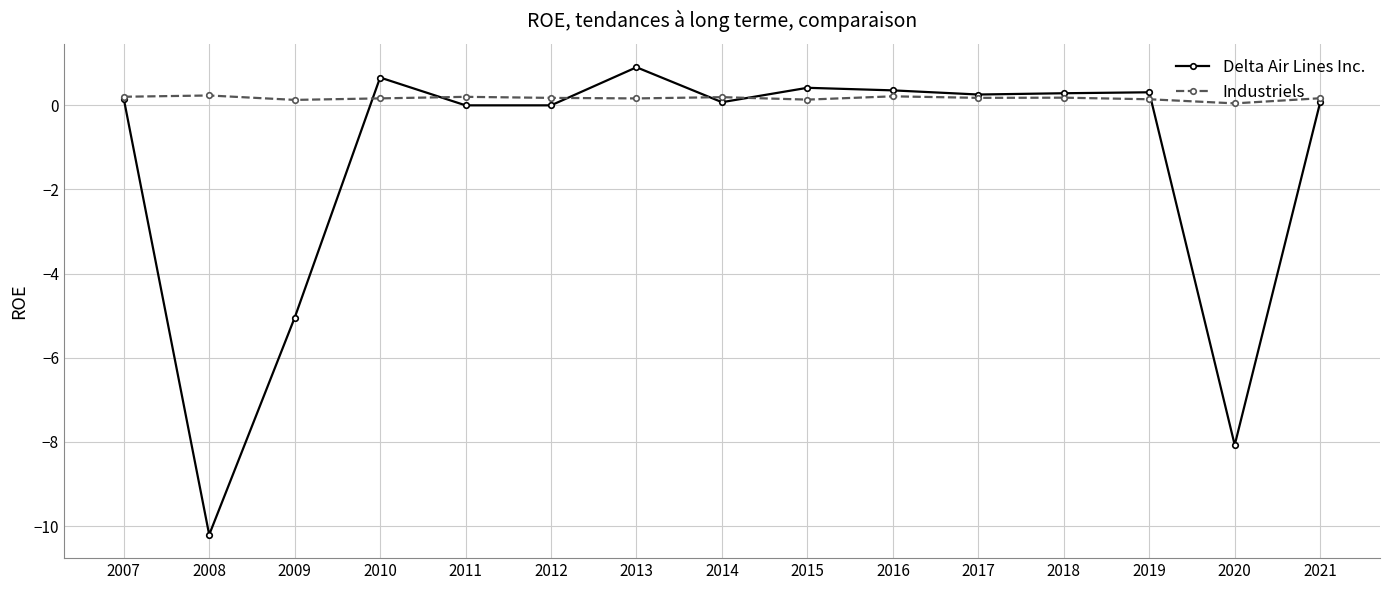

What is the smallest value displayed?

-10.2